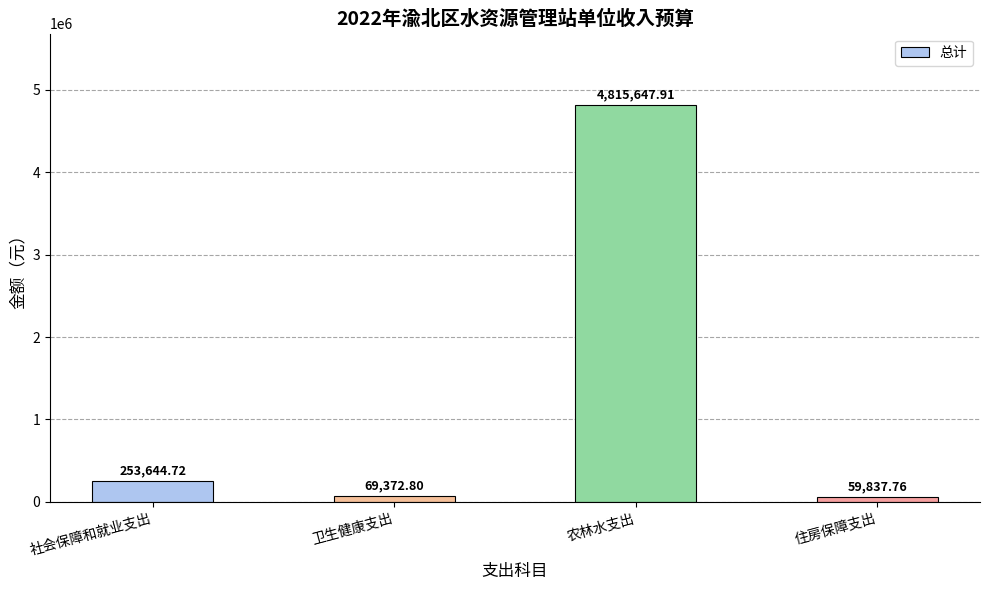

True or false: the data shows 3095910.4 at 农林水支出.

False